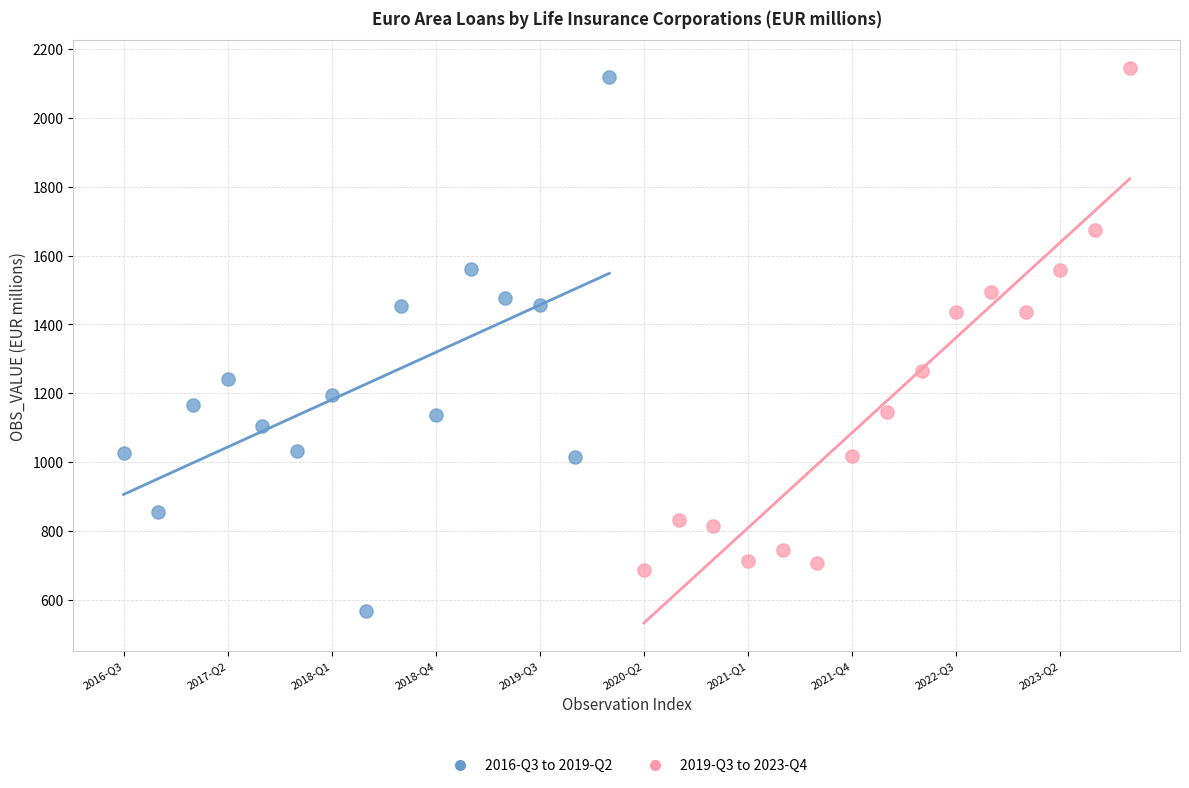

Which series has the largest Y range (max minus min)?

2016-Q3 to 2019-Q2